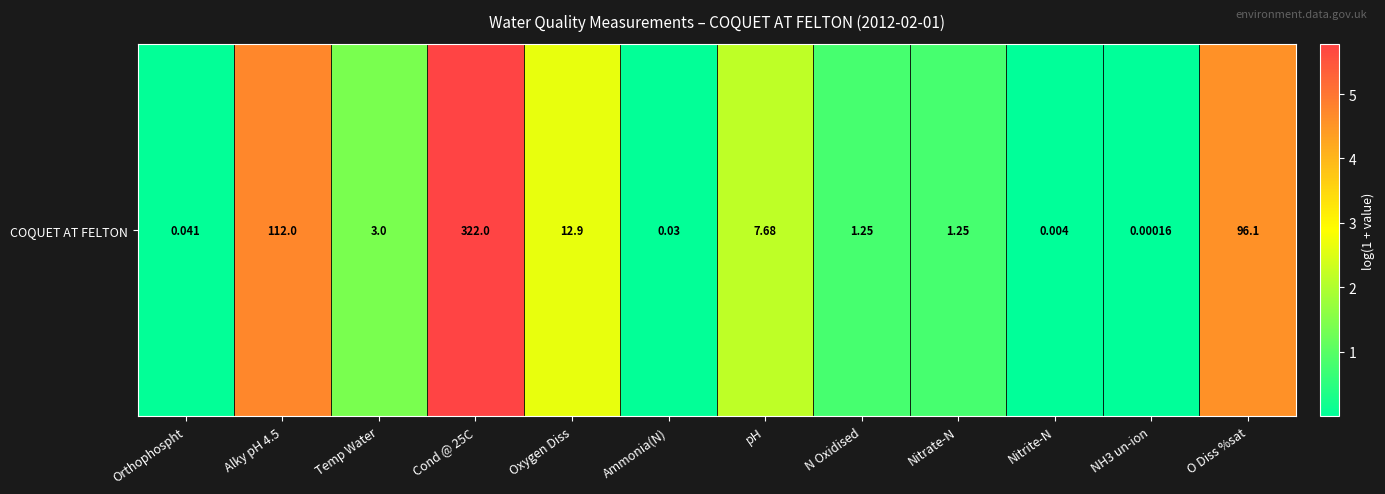

What is the maximum value shown in the chart?

5.8